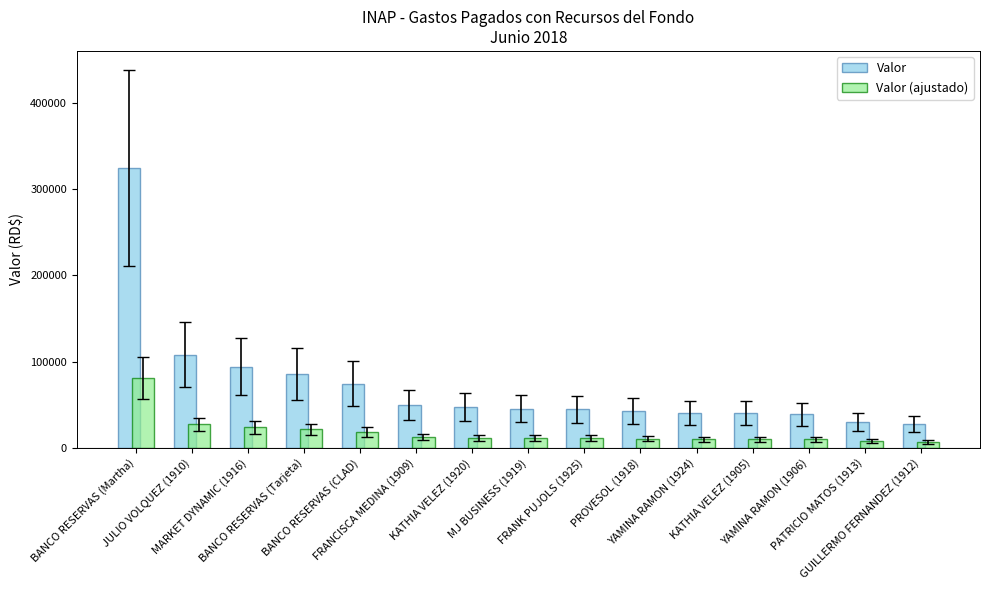

What is the lowest value of the Valor series?

27244.1